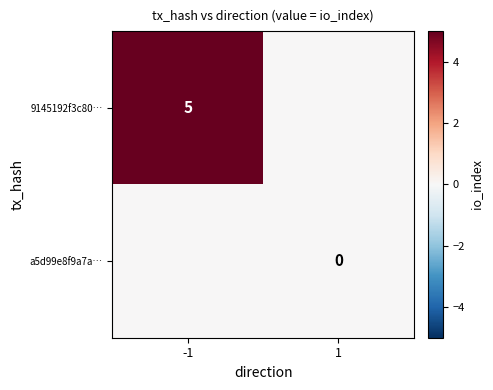

Which has a higher value, -1 or 1?

-1